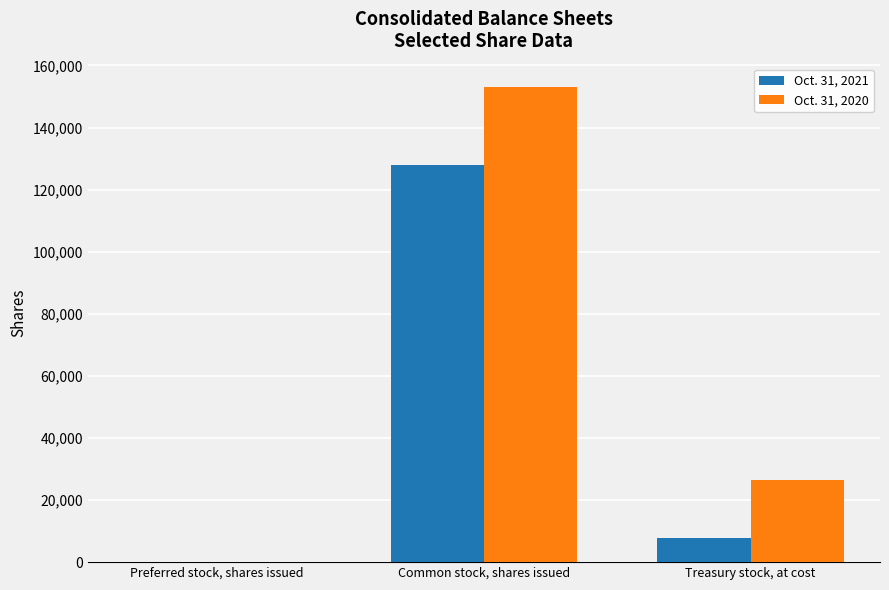

Are the bars horizontal?

No